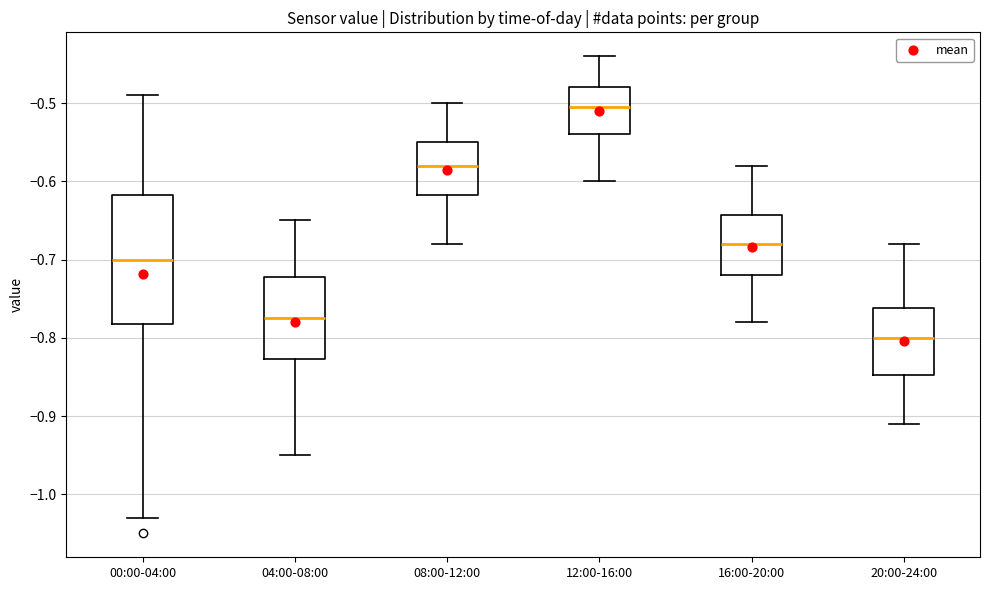

Which box's median line is the highest?

12:00-16:00